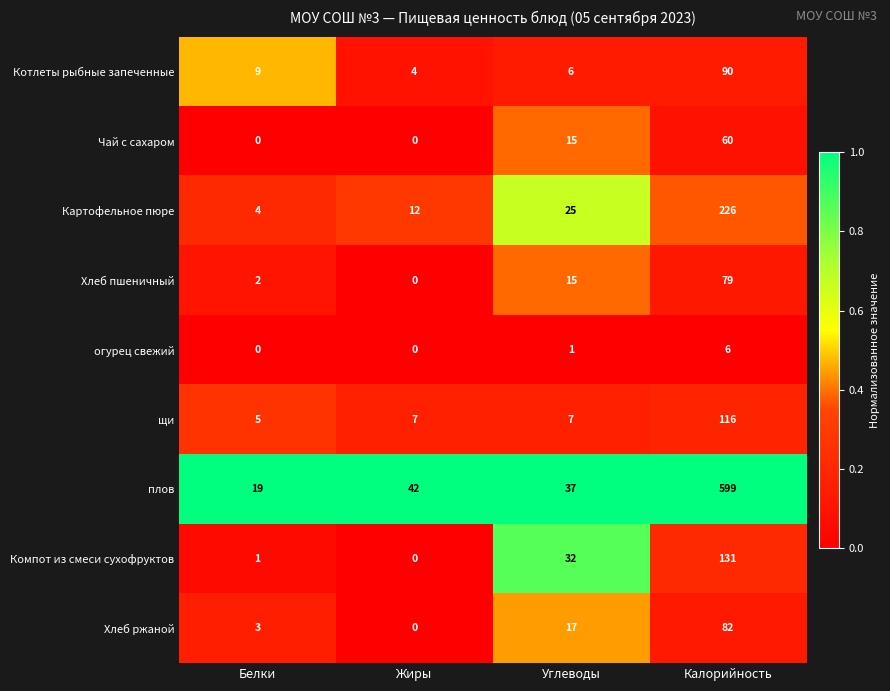

At which category is the sum across all series the highest?

Калорийность